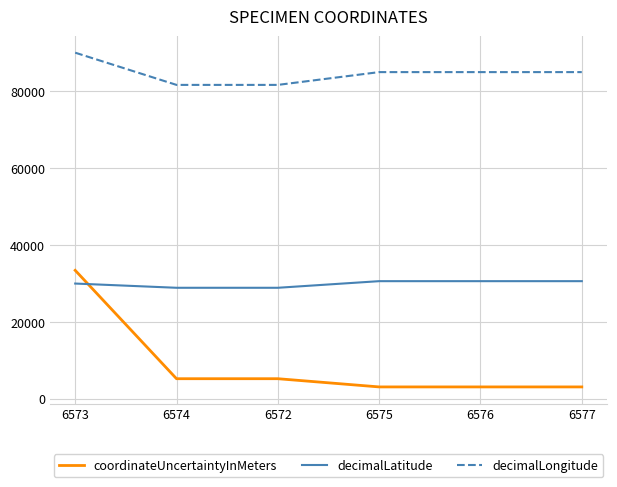

What position from the left is 6575?

4